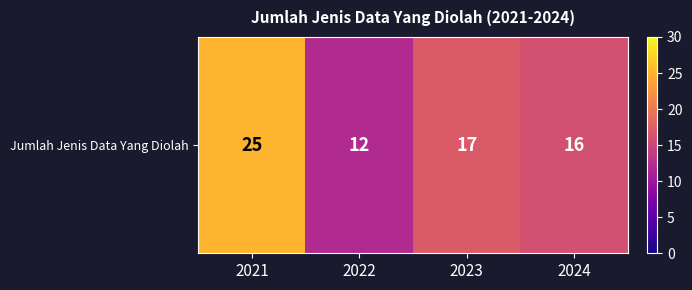

What is the ratio of the value at 2022 to the value at 2024?

0.8